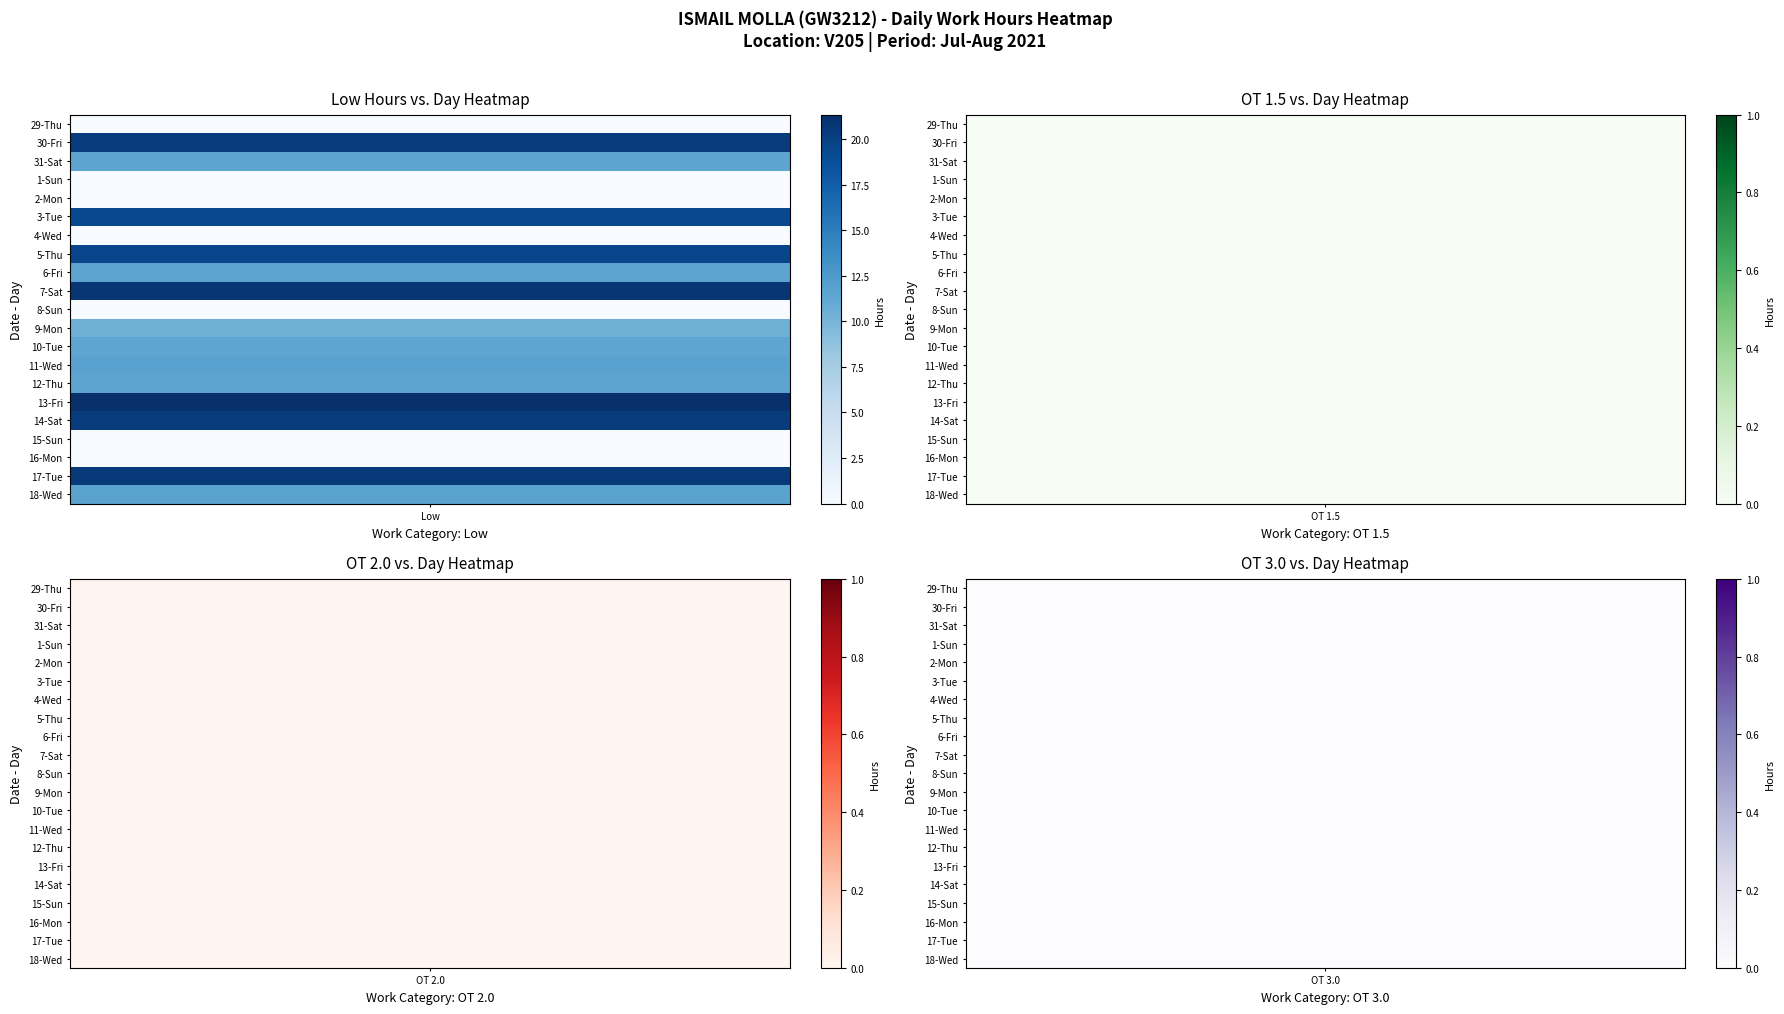

The 9-Mon series shows 0.0 at 2. True or false?

True